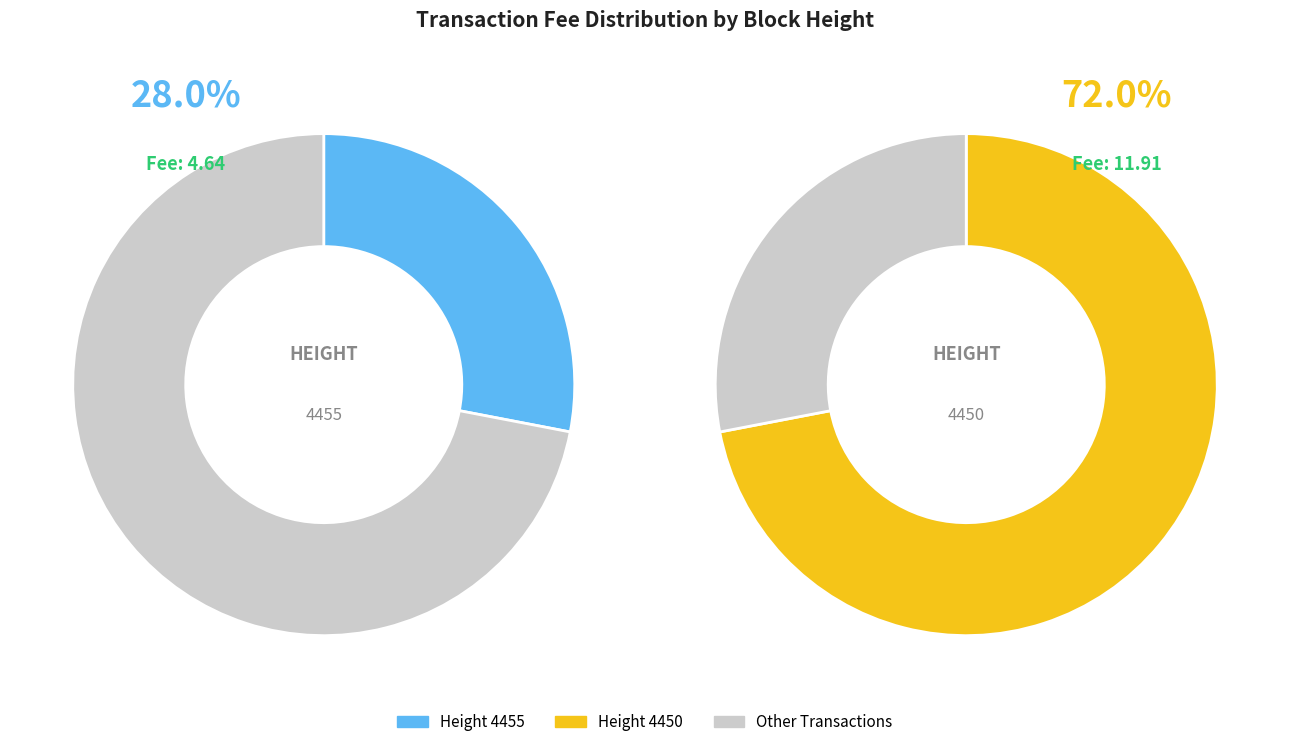

What percentage is the 4455 slice, to the nearest percent?

28%